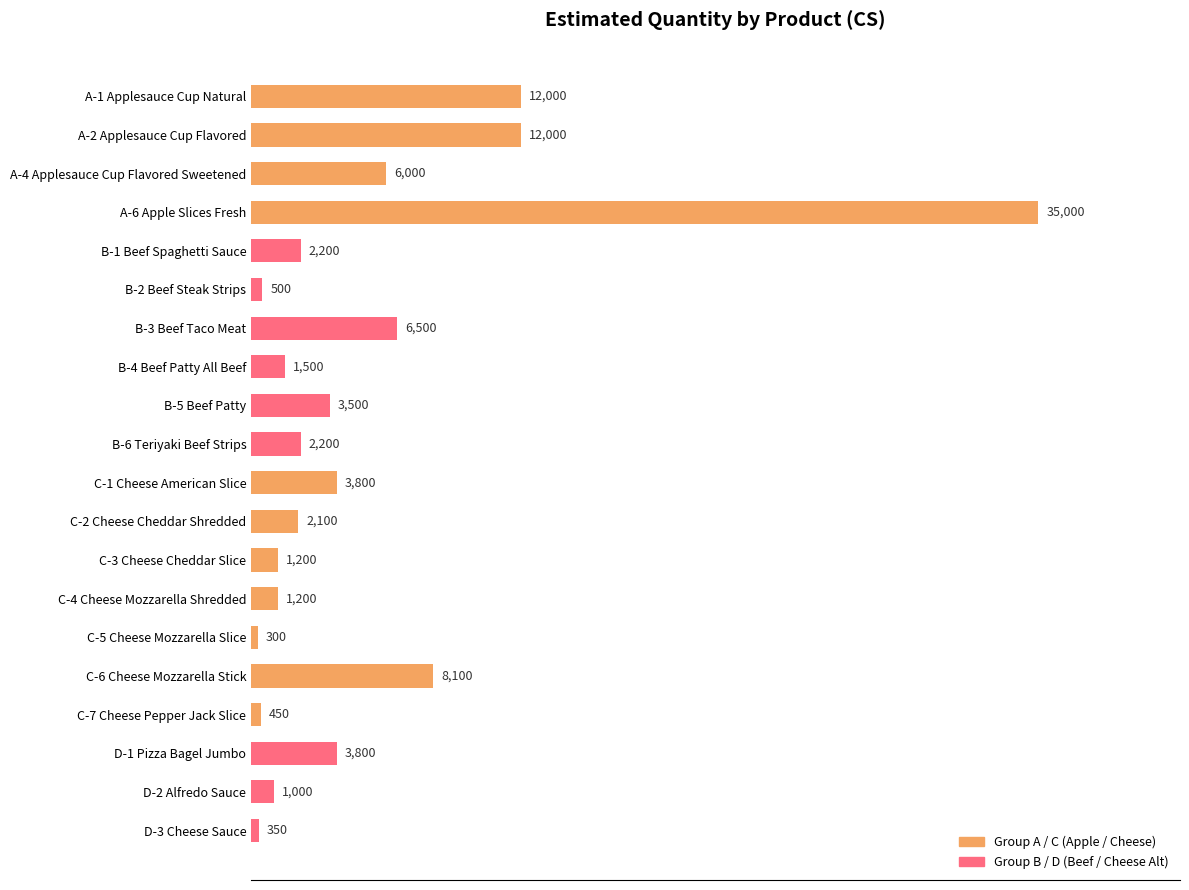

What is the change in value from B-1 Beef Spaghetti Sauce to D-3 Cheese Sauce?

-1850